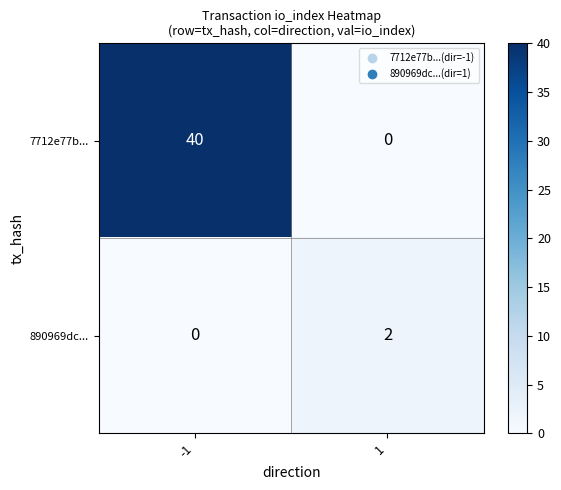

Which series has the largest total across all categories?

7712e77b...